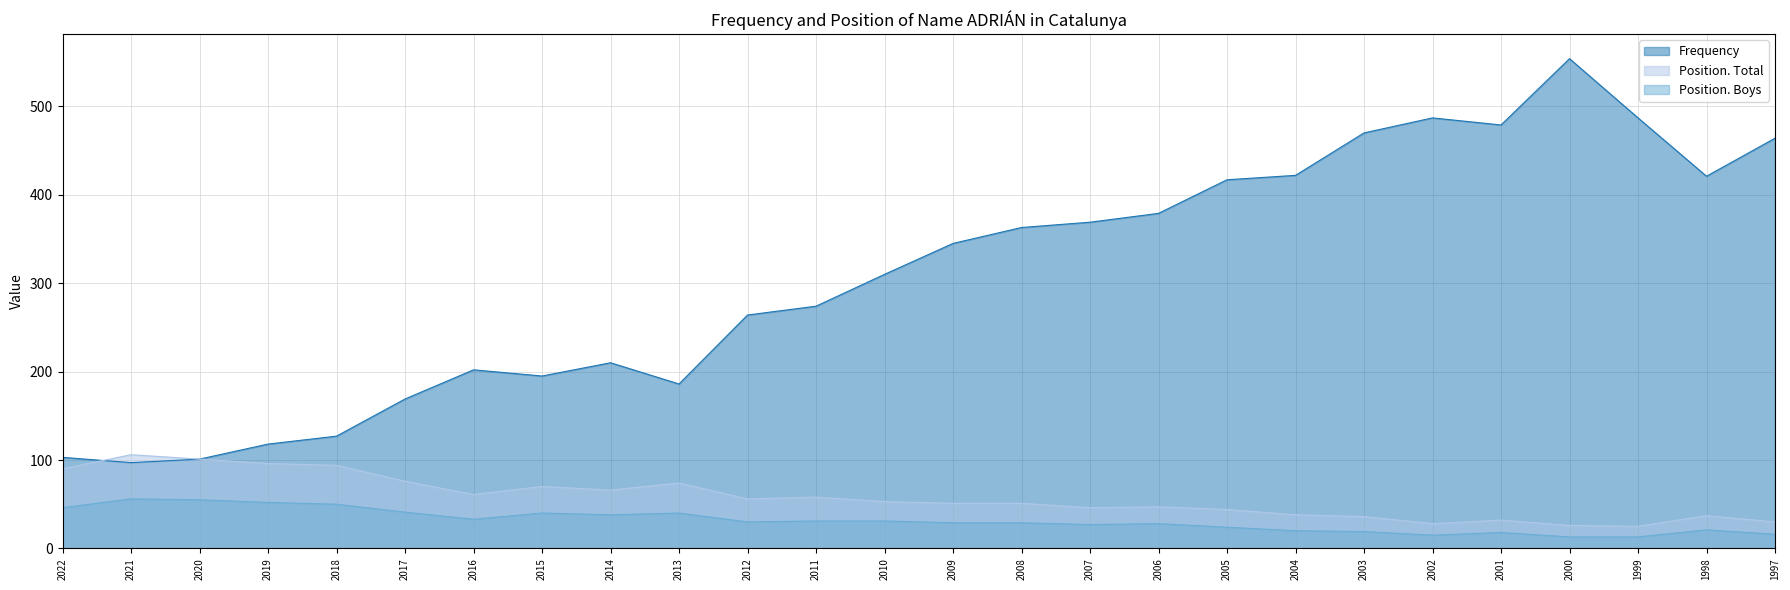

True or false: Position. Total and Position. Boys intersect in this chart.

False